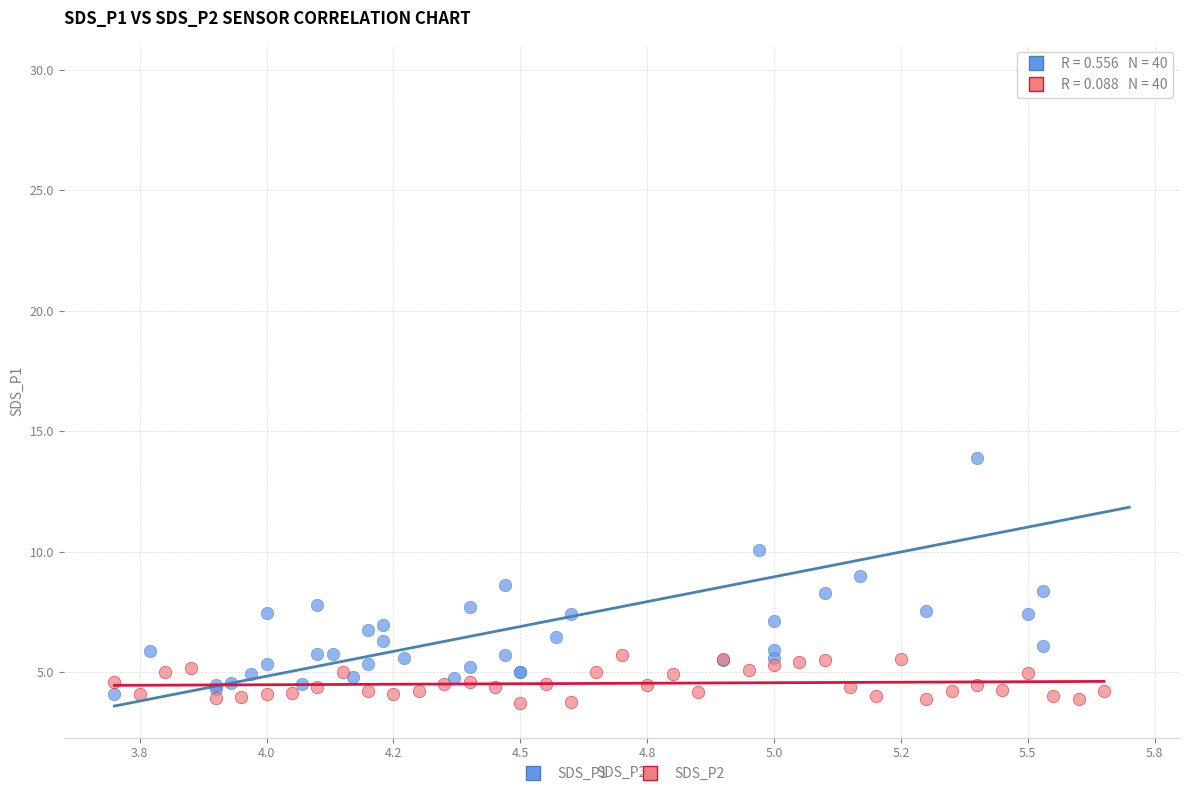

Which series has the widest spread of Y values?

SDS_P1